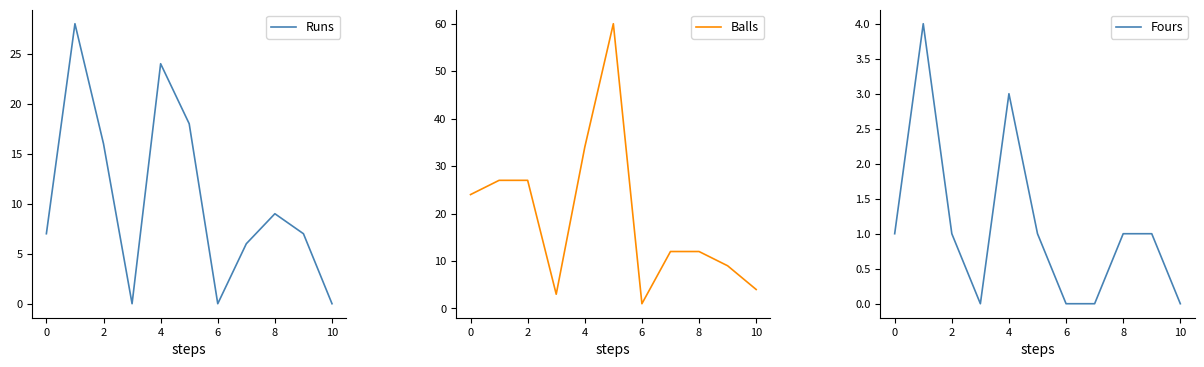

What are all the series names shown in the legend?

Runs, Balls, Fours